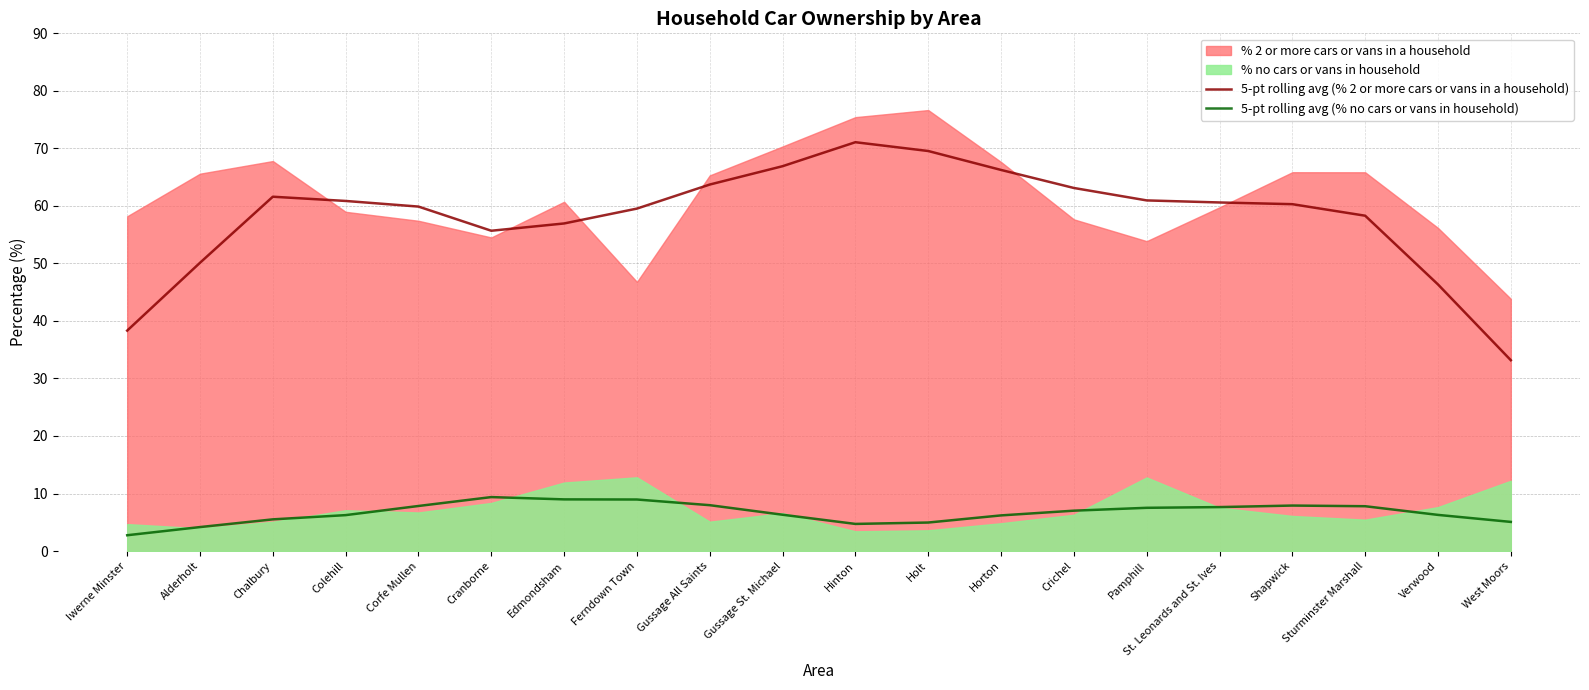

The value of 5-pt rolling avg (% no cars or vans in household) at Shapwick is 4.8. True or false?

False